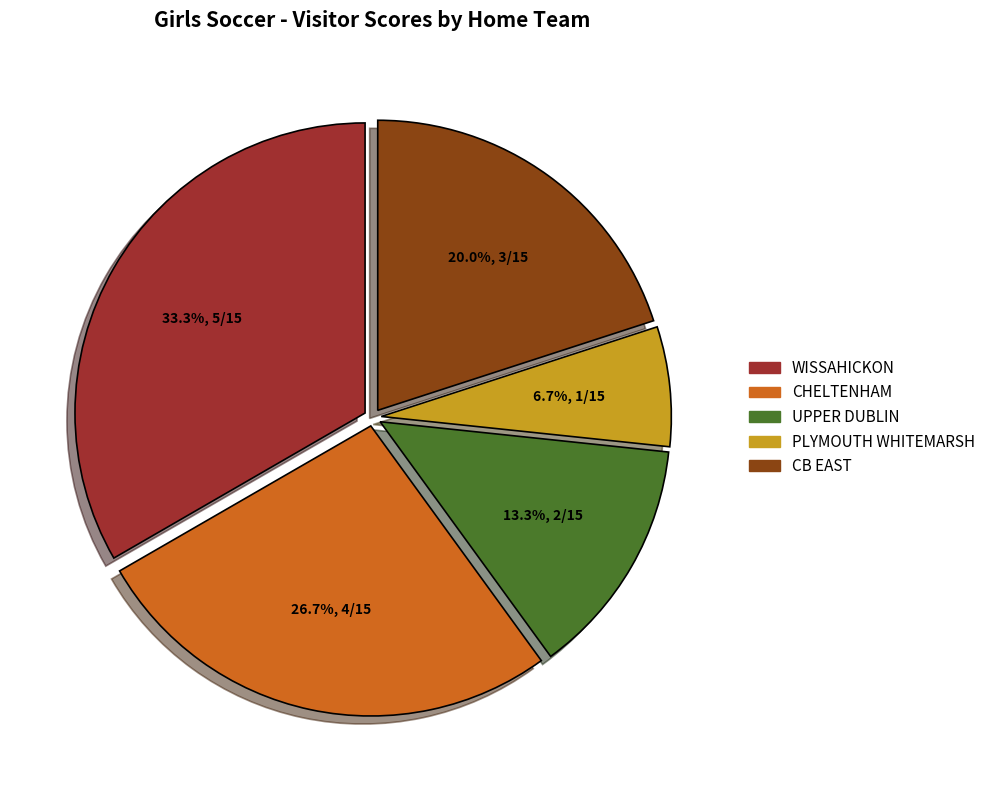

To the nearest percent, what is the average slice percentage?

20%